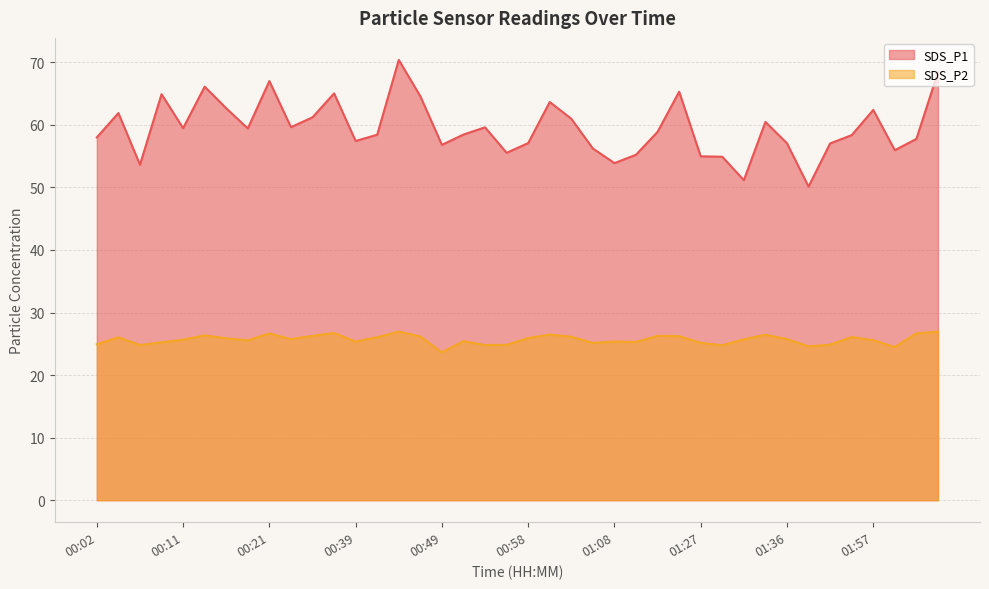

The SDS_P1 series shows 59.5 at 00:11. True or false?

True